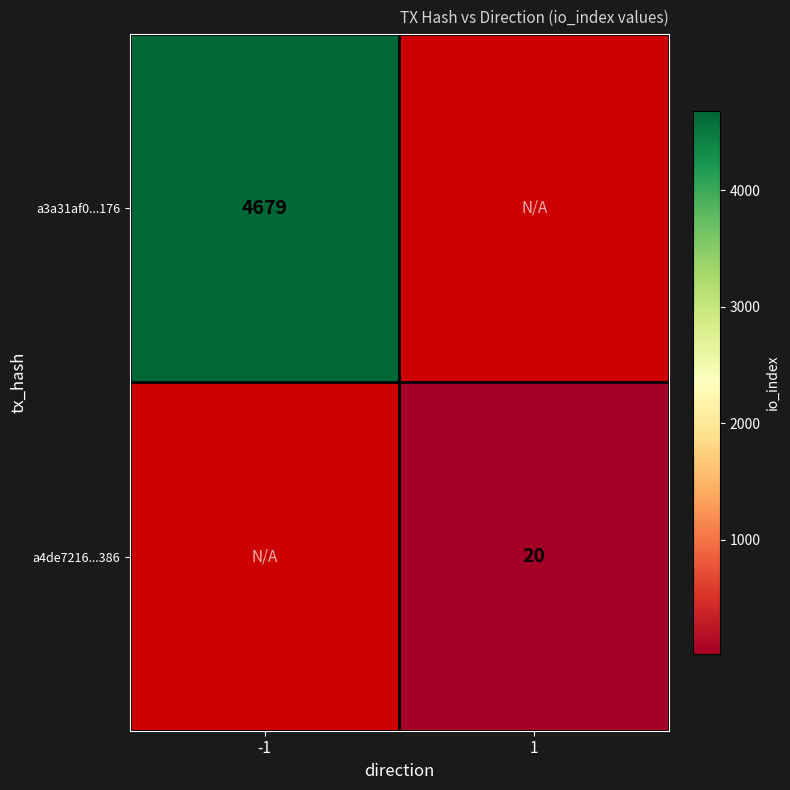

At how many categories does at least one series exceed 746?

1